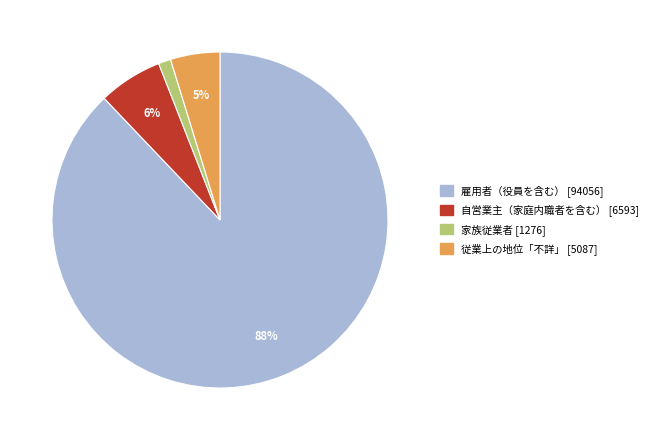

To the nearest percent, what is the difference between the 従業上の地位「不詳」 and 家族従業者 slice percentages?

4%